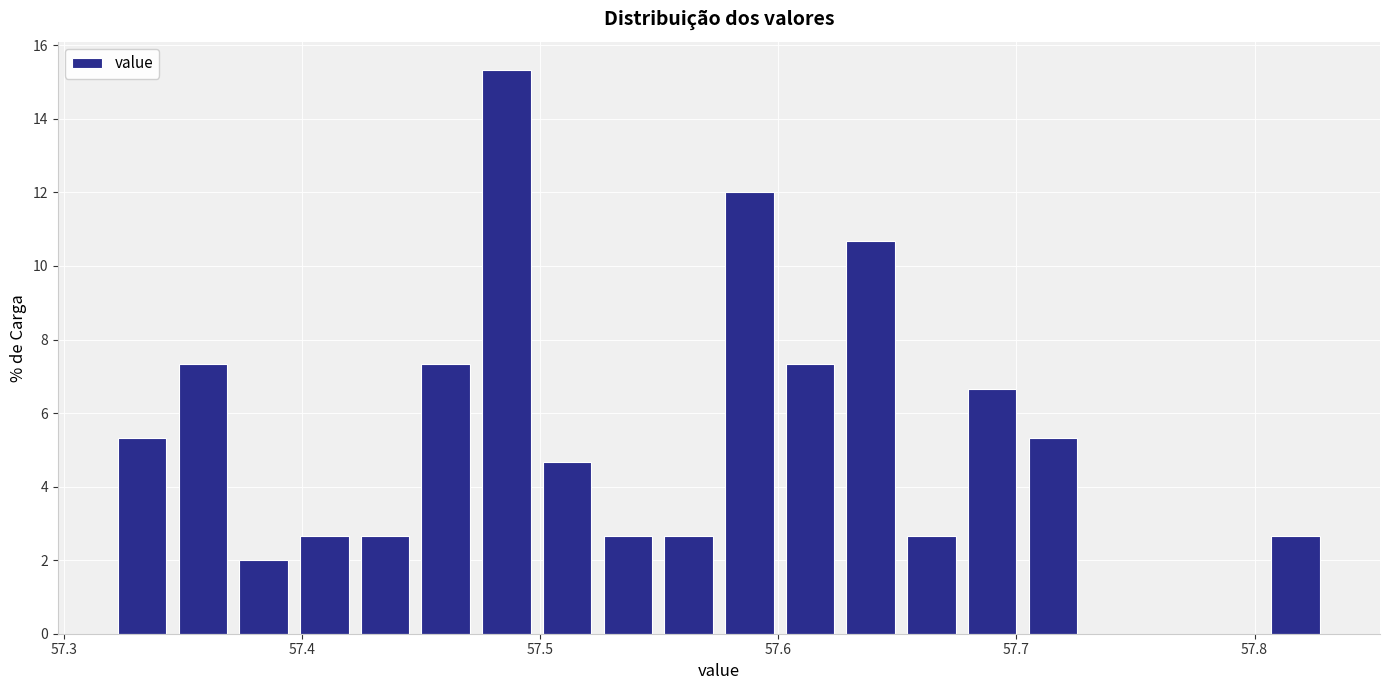

Around what value on the x-axis is the tallest bar? Give the approximate position of its centre, as read against the axis.

57.49